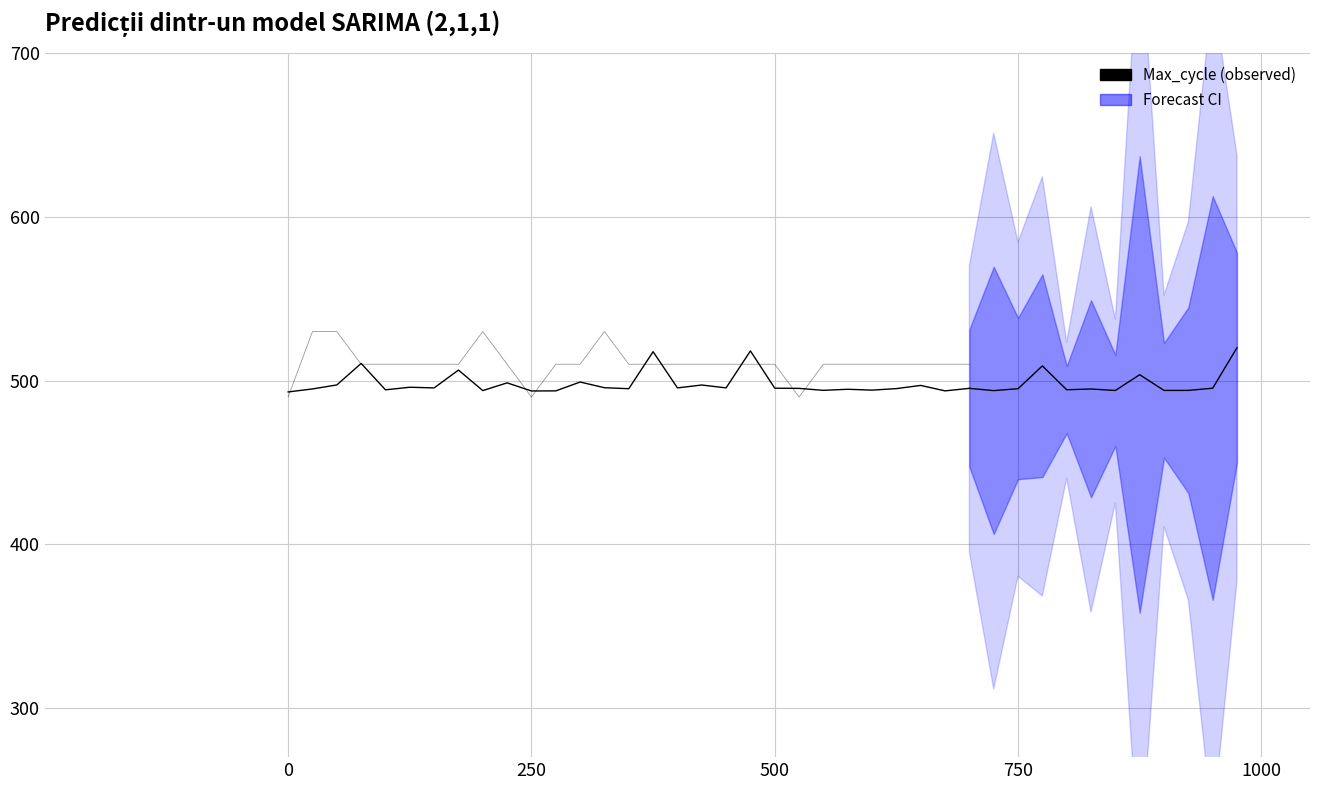

What position from the left is 26?

27